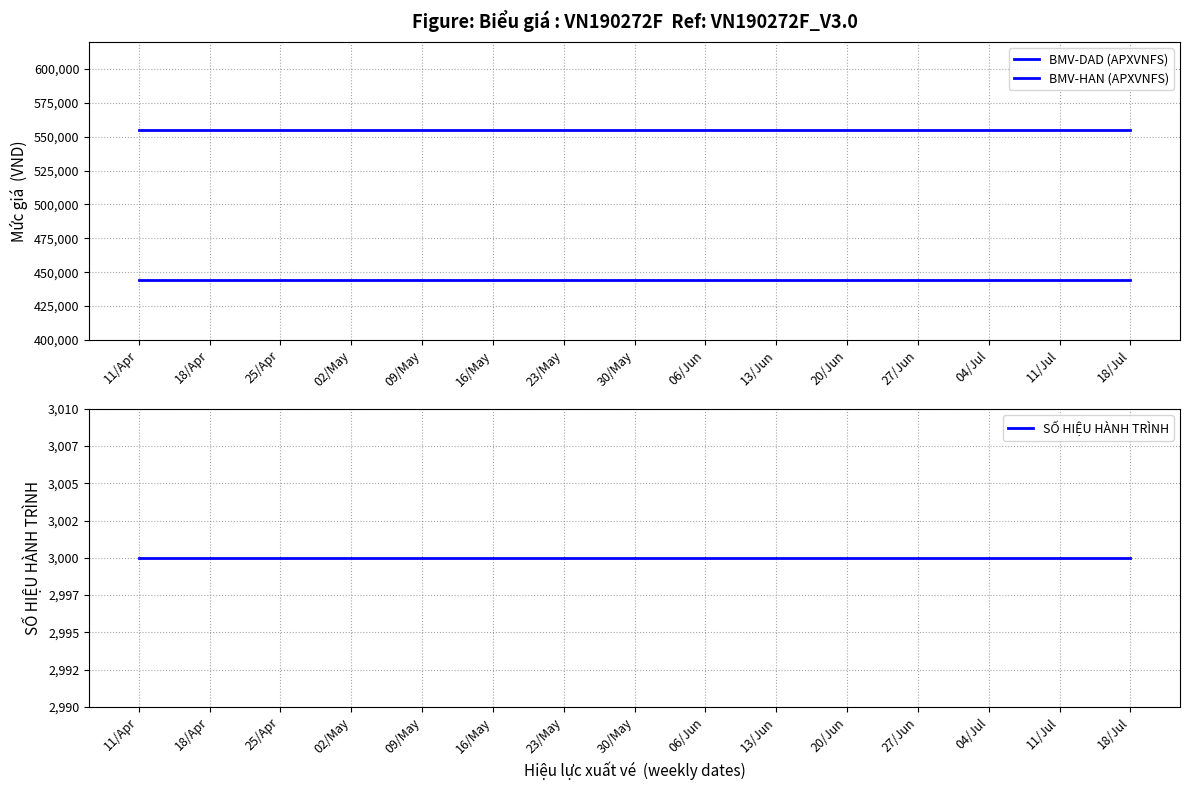

Rank the series by their maximum value, from highest to lowest.

BMV-HAN (APXVNFS), BMV-DAD (APXVNFS), SỐ HIỆU HÀNH TRÌNH